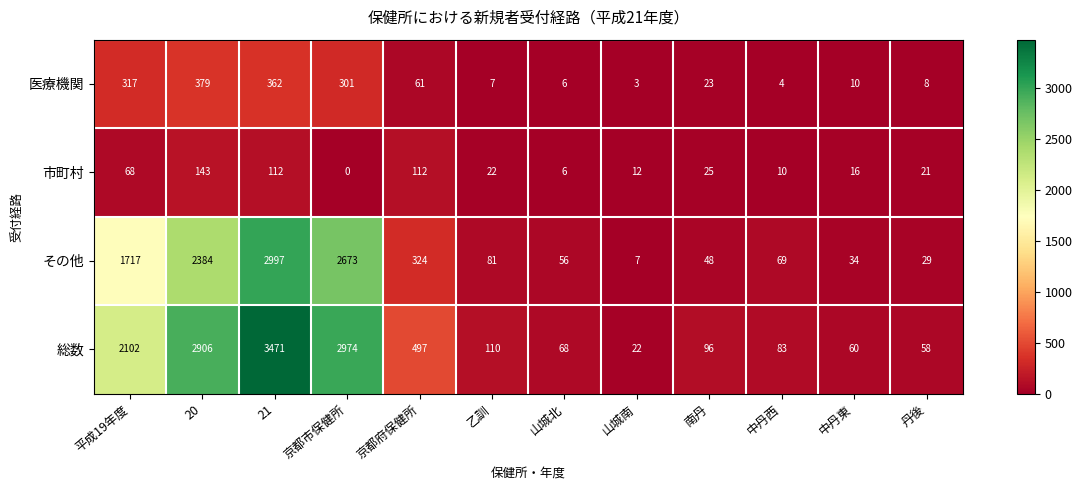

The value of 医療機関 at 平成19年度 is 557. True or false?

False